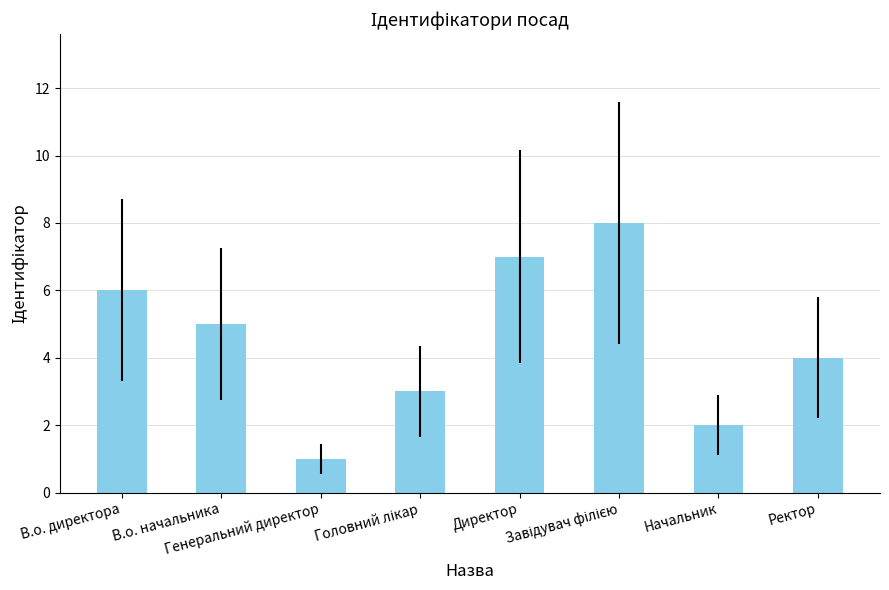

What is the smallest value displayed?

1